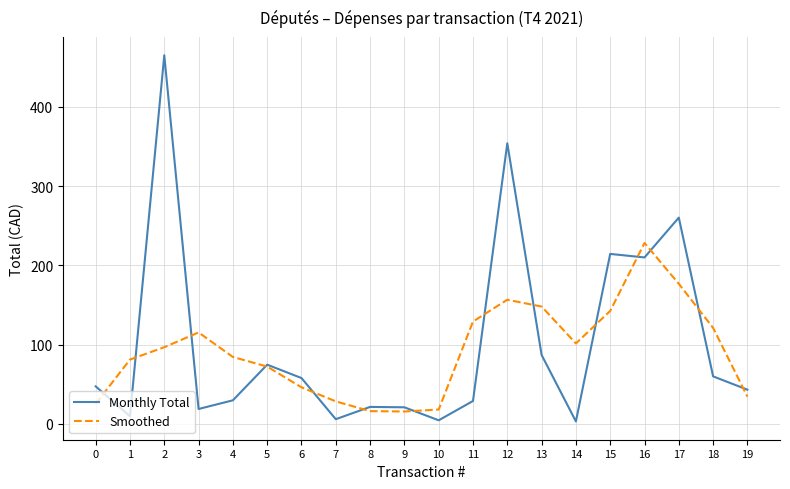

What is the lowest value of the Smoothed series?

15.7